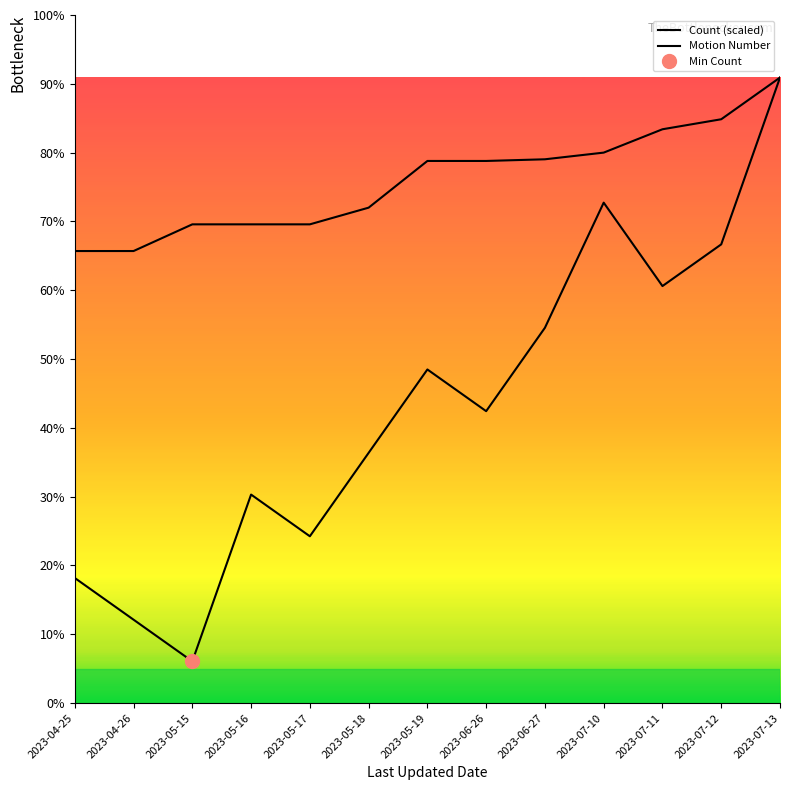

Count the number of data series in this chart.

2